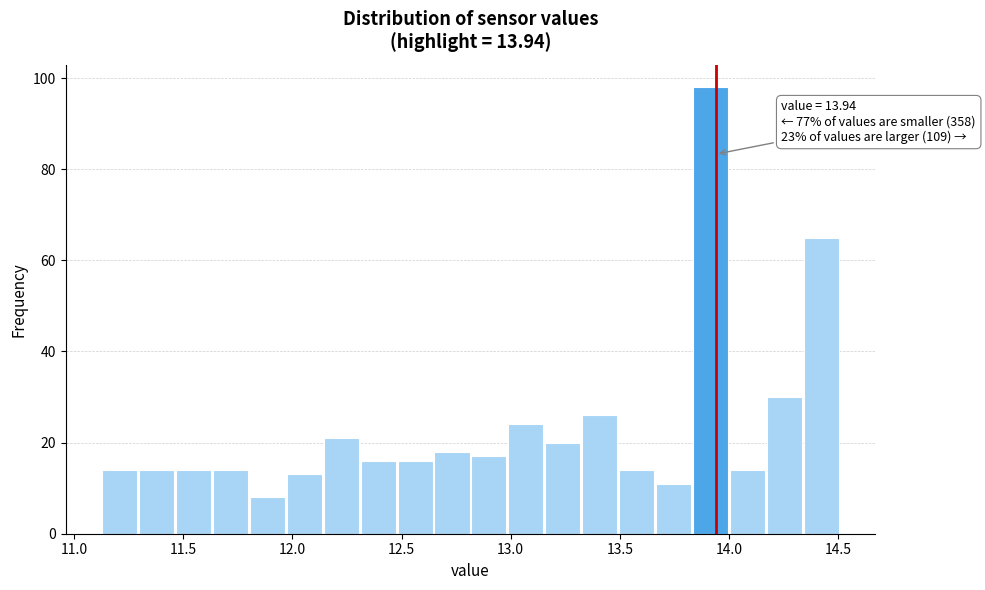

Read against the x-axis, roughly where is the centre of the tallest bar?

13.90